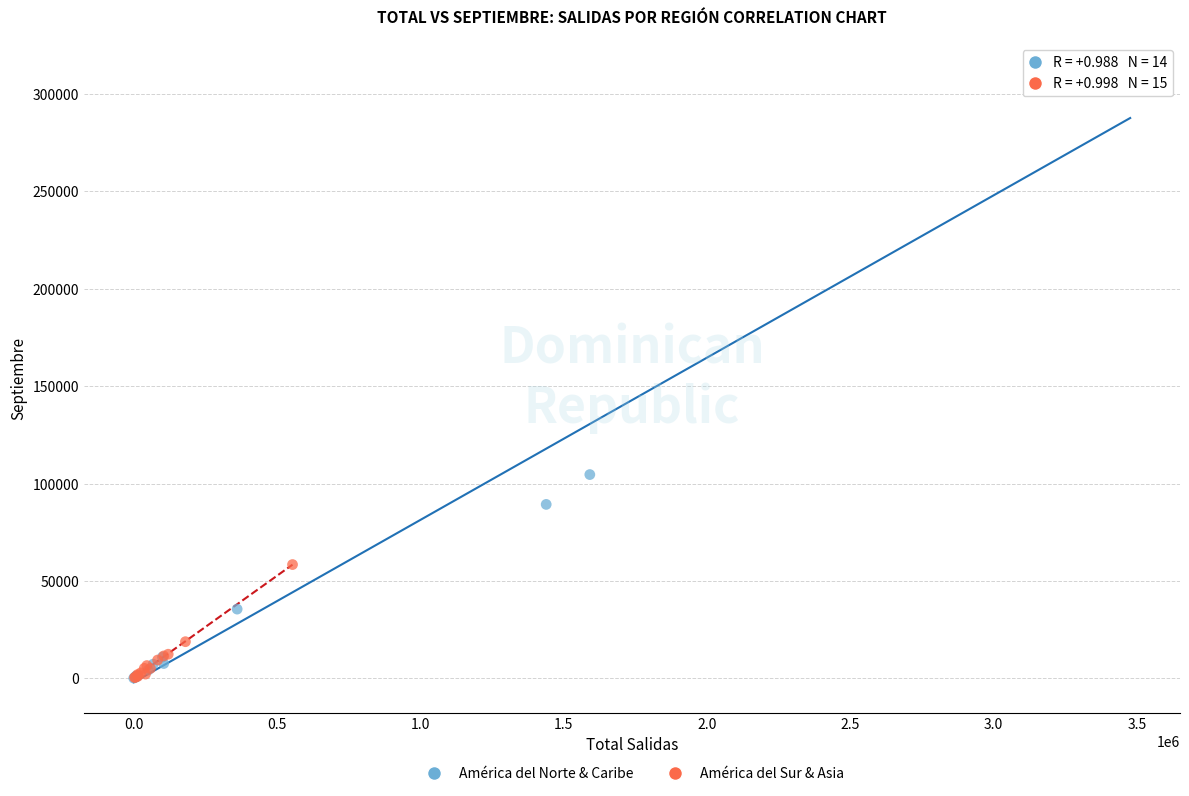

Which series has the largest Y range (max minus min)?

América del Norte & Caribe